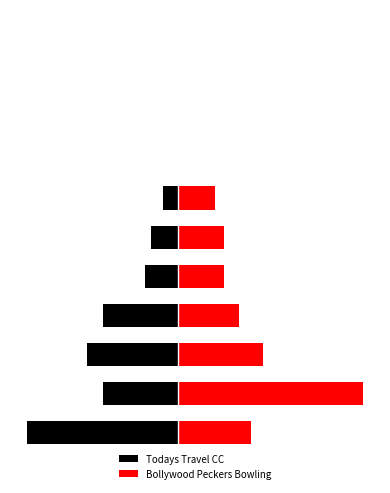

What are all the series names shown in the legend?

Todays Travel CC, Bollywood Peckers Bowling